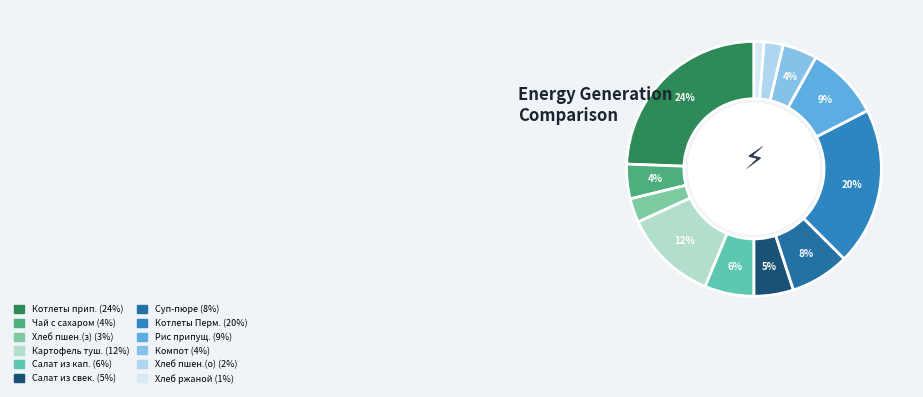

Rank the categories by value from highest to lowest.

Котлеты припущенные, Котлеты Пермские, Картофель тушеный, Рис припущенный, Суп-пюре, Салат из капусты, Салат из свеклы, Чай с сахаром, Компот, Хлеб пшеничный (завтрак), Хлеб пшеничный (обед), Хлеб ржаной